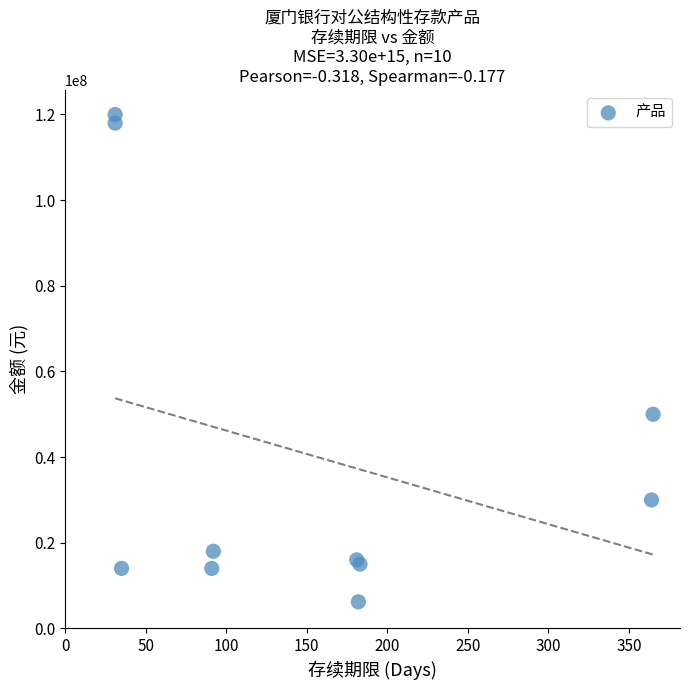

What Y value in the scatter plot is closest to 63100000?

50000000